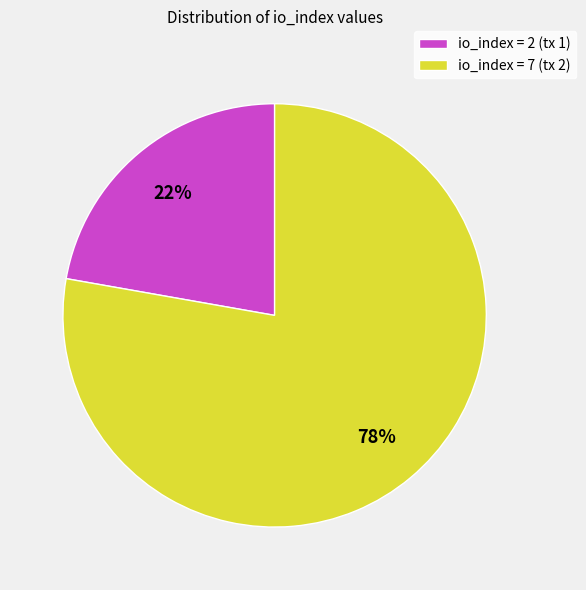

How many segments does this pie chart have?

2